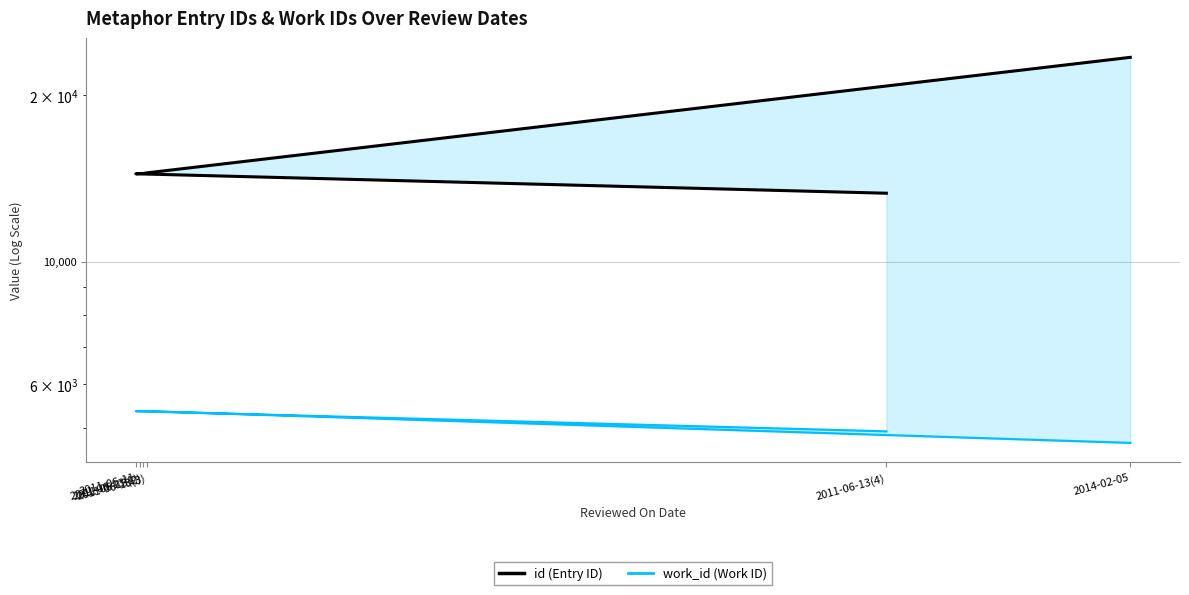

Which has a higher value, 2011-06-13(1) or 2011-06-13(4)?

2011-06-13(1)